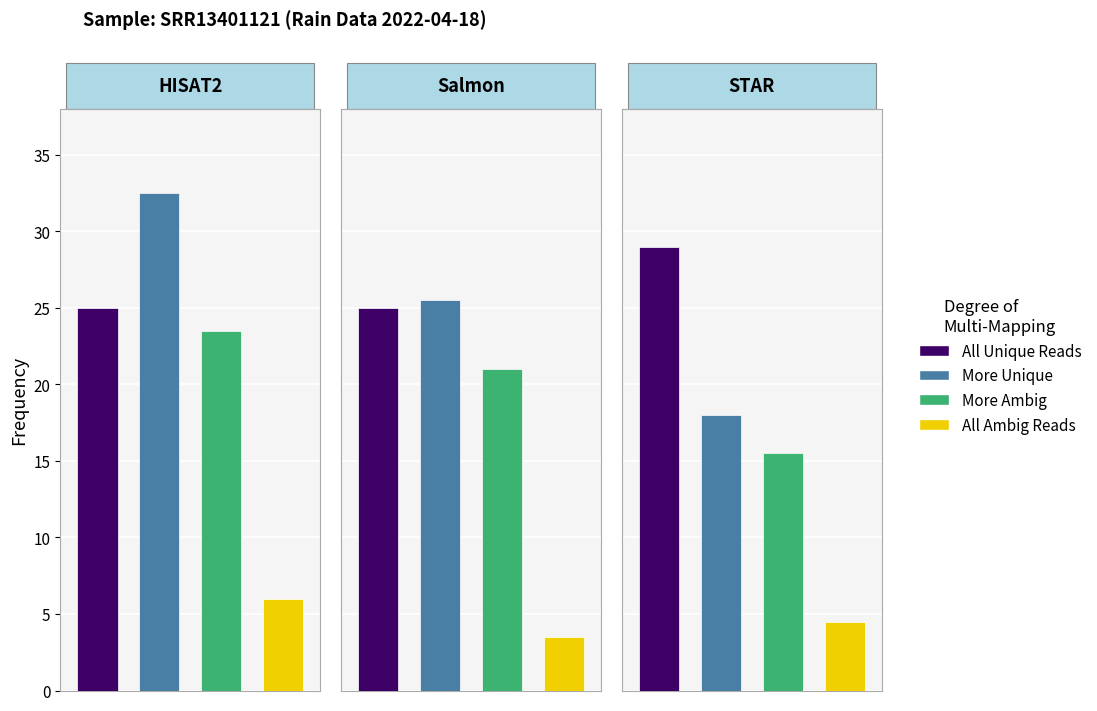

Are the bars grouped side by side (vs. stacked)?

Yes